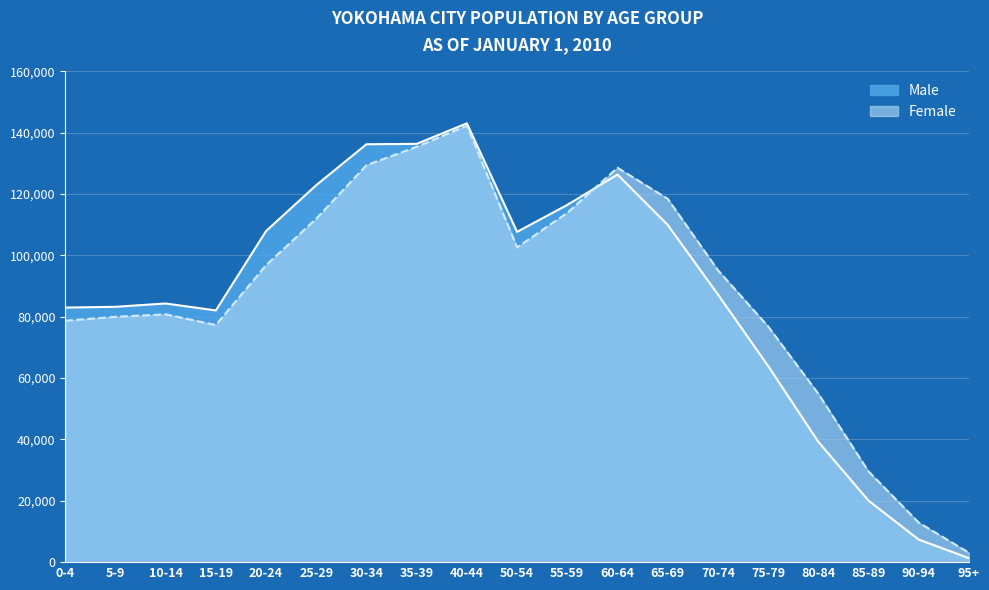

After their last crossing, which series has the higher values: Male or Female?

Female